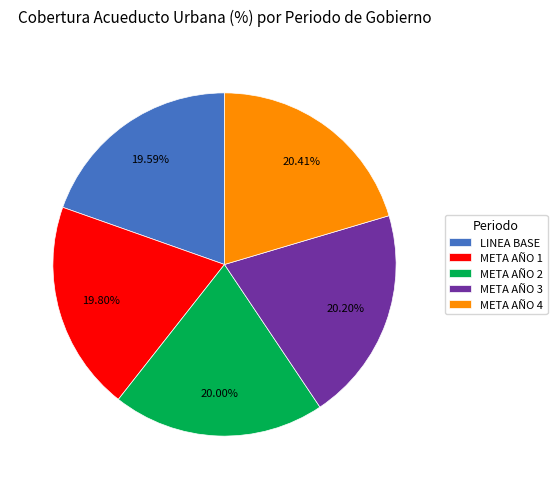

Is it true that META AÑO 1 is 14% of the pie?

False